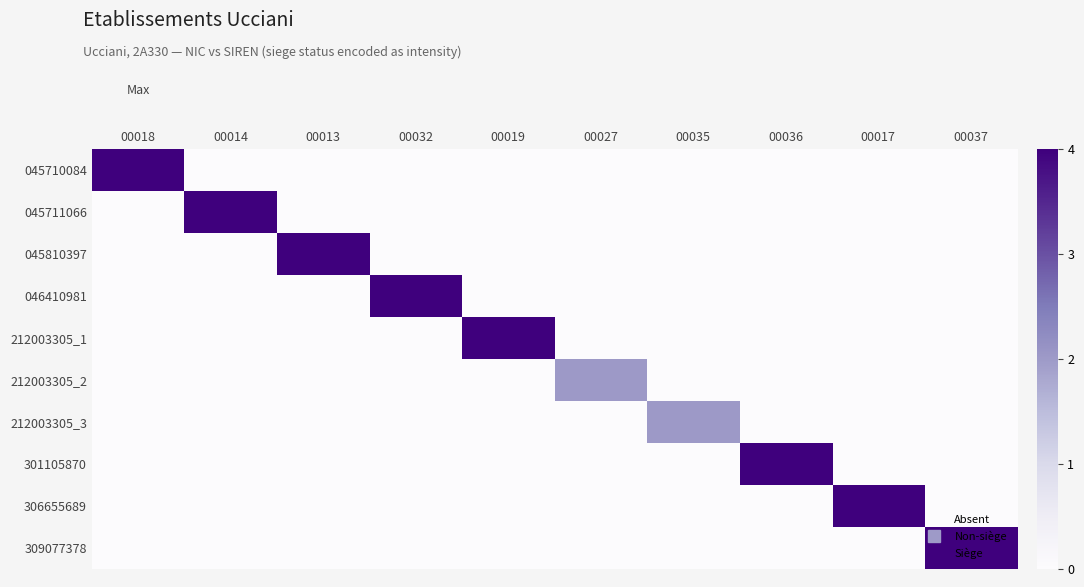

Between 00027 and 00035, which series saw the biggest shift?

212003305_2